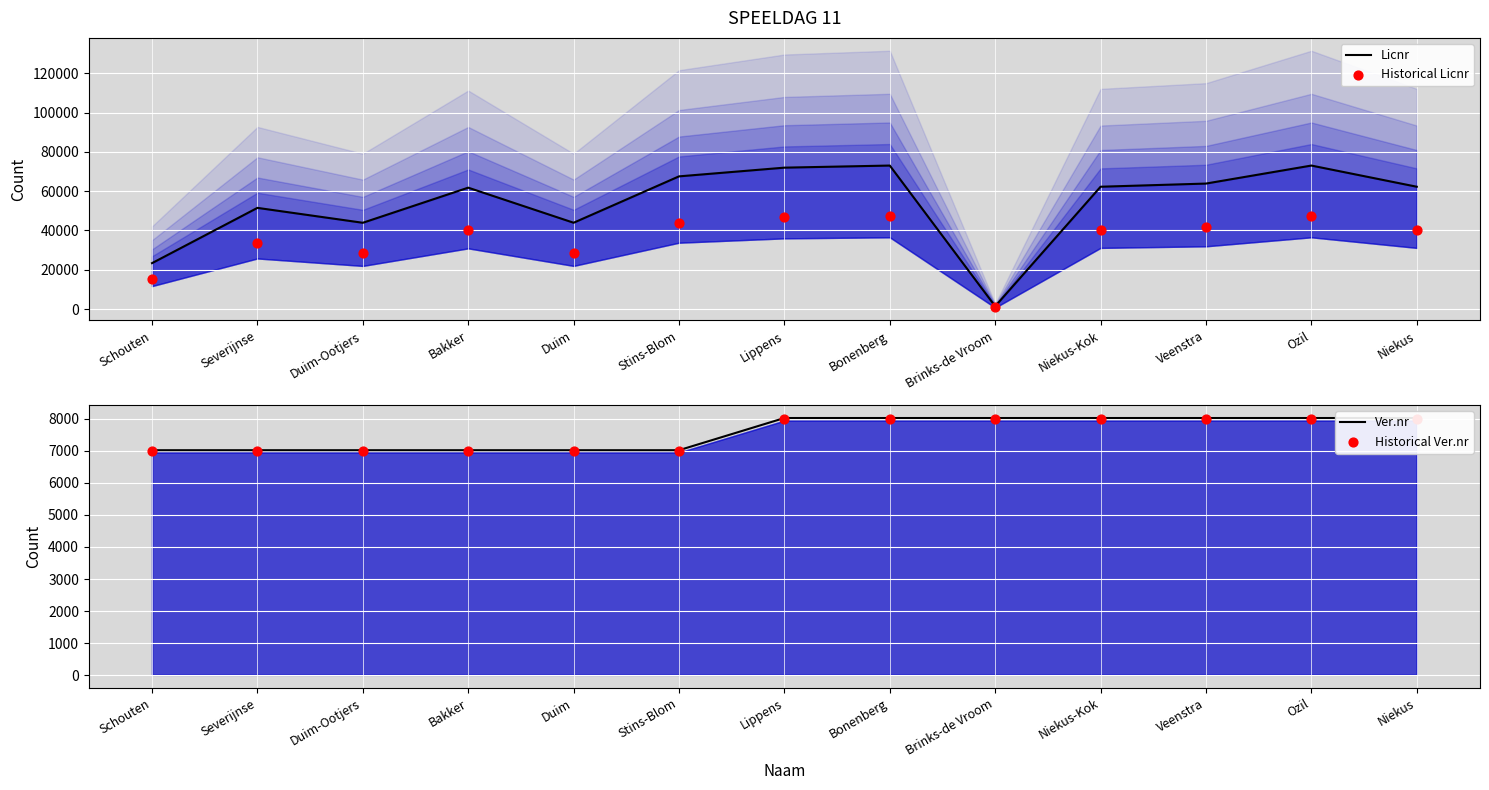

Is the value of Historical Licnr at Severijnse greater than the value of Historical Ver.nr at Stins-Blom?

Yes